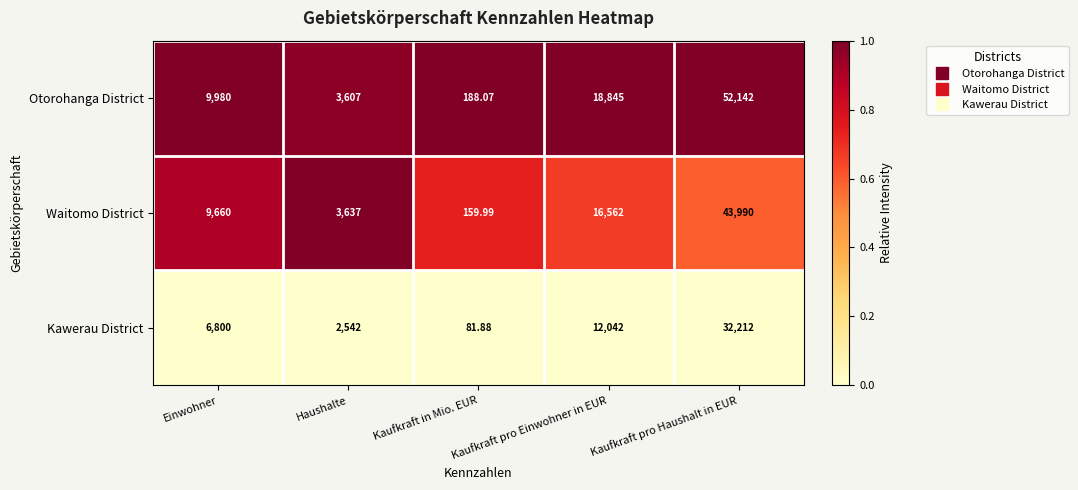

Between Einwohner and Kaufkraft pro Einwohner in EUR, which series saw the biggest shift?

Otorohanga District